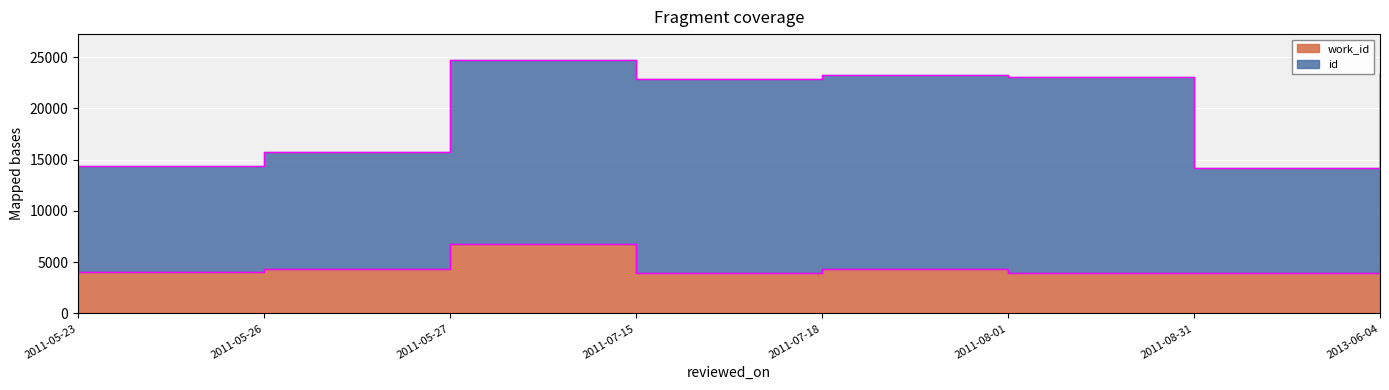

True or false: the data has more than 0 interior local peaks.

True